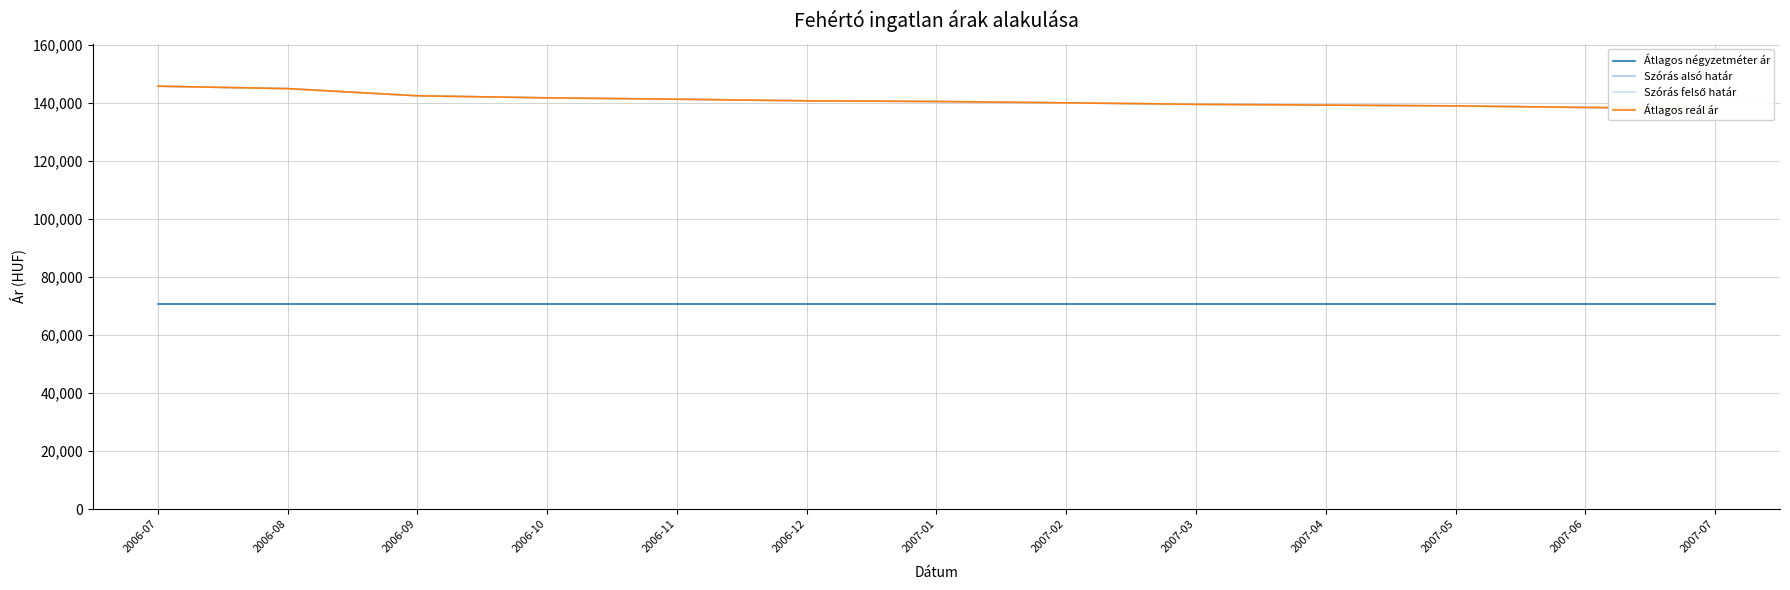

True or false: Átlagos reál ár and Szórás felső határ intersect in this chart.

False